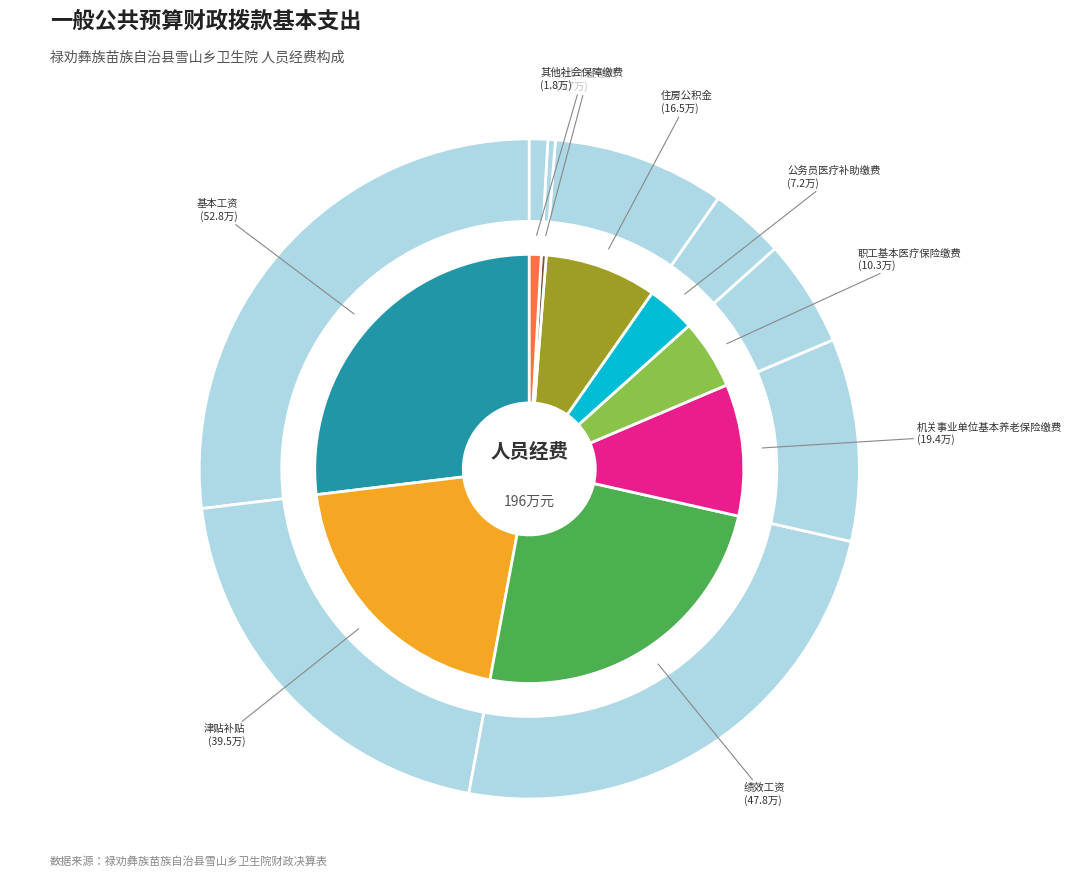

True or false: 其他社会保障缴费 accounts for 1% of the total.

True